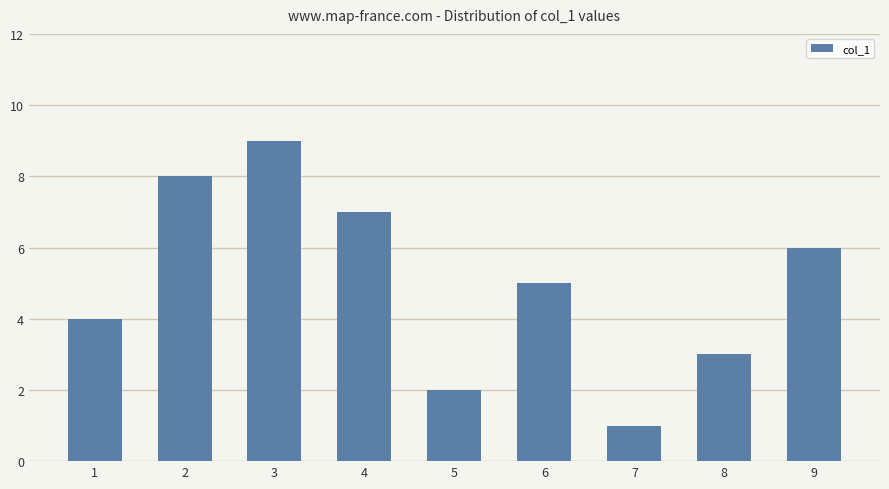

At which label does the data first exceed 5?

2